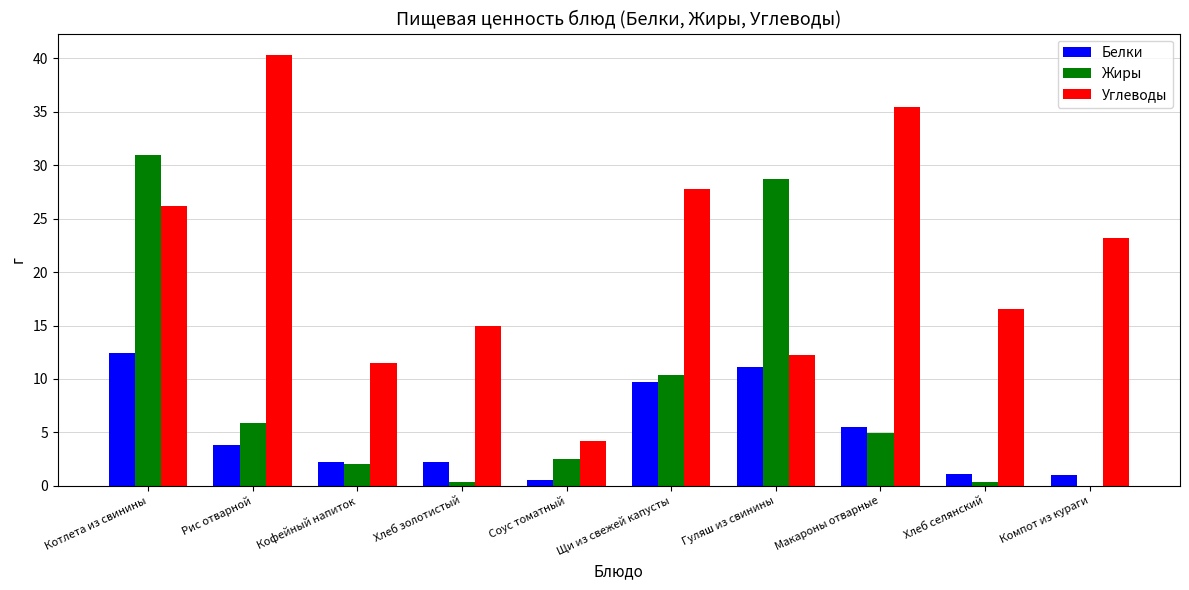

Which category has the highest value in the Белки series?

Котлета из свинины